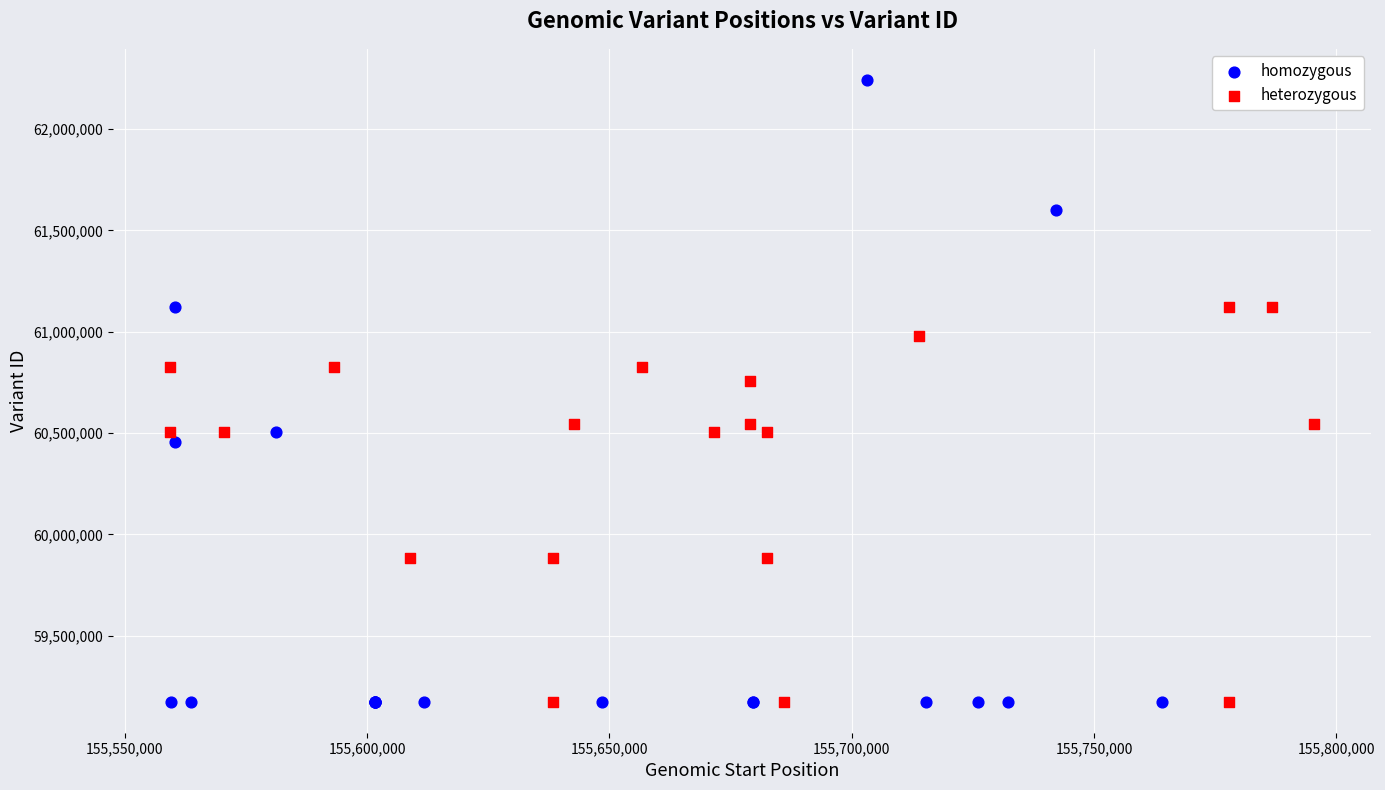

Which series has the largest Y range (max minus min)?

homozygous